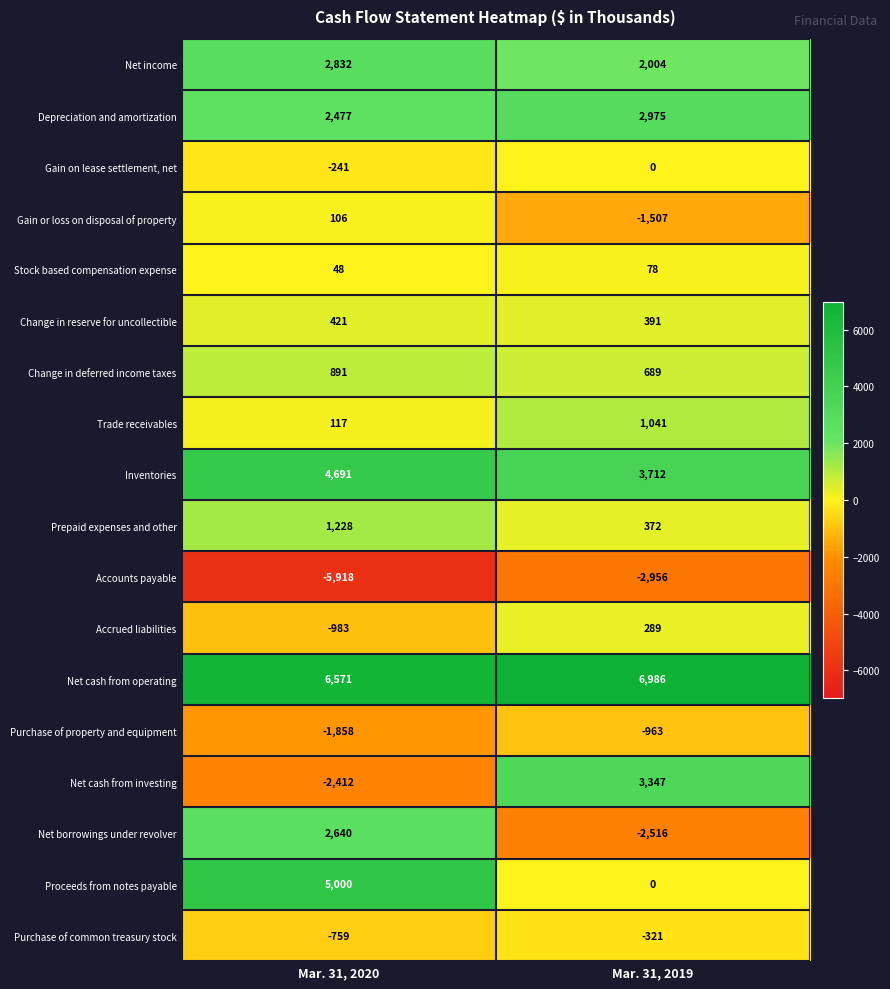

Which series has the largest total across all categories?

Net cash from operating